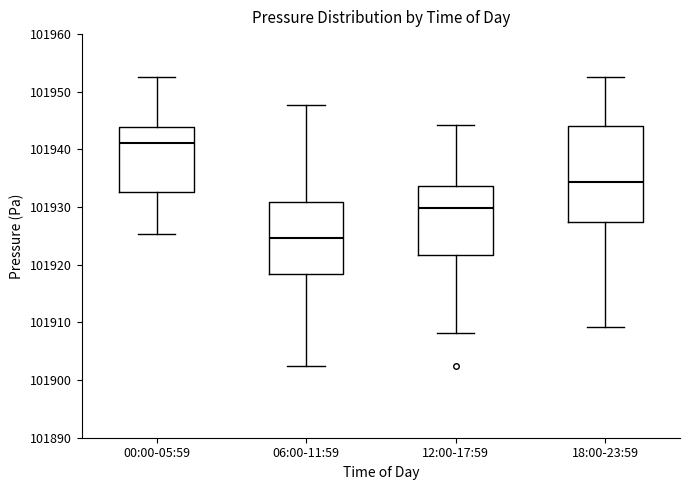

Which box's median line is the highest?

00:00-05:59